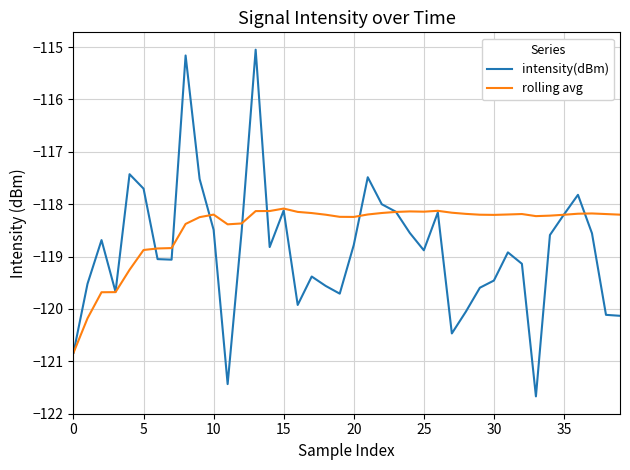

What is the minimum value for rolling avg?

-120.8